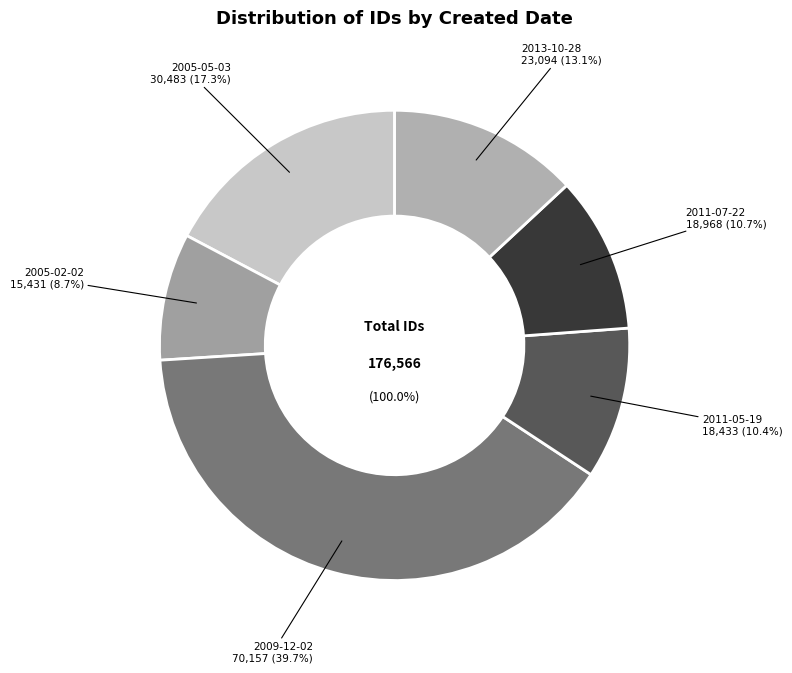

Does 2009-12-02 represent more than half of the total?

No